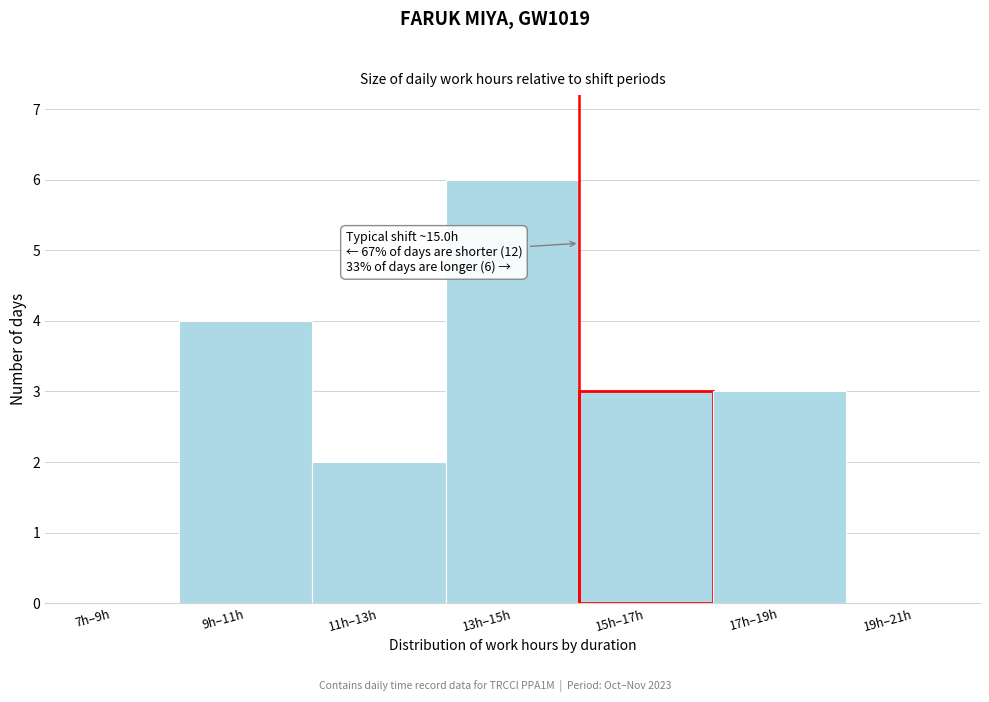

Reading left to right, extract all data points from this chart.

7h–9h=0	9h–11h=4	11h–13h=2	13h–15h=6	15h–17h=3	17h–19h=3	19h–21h=0